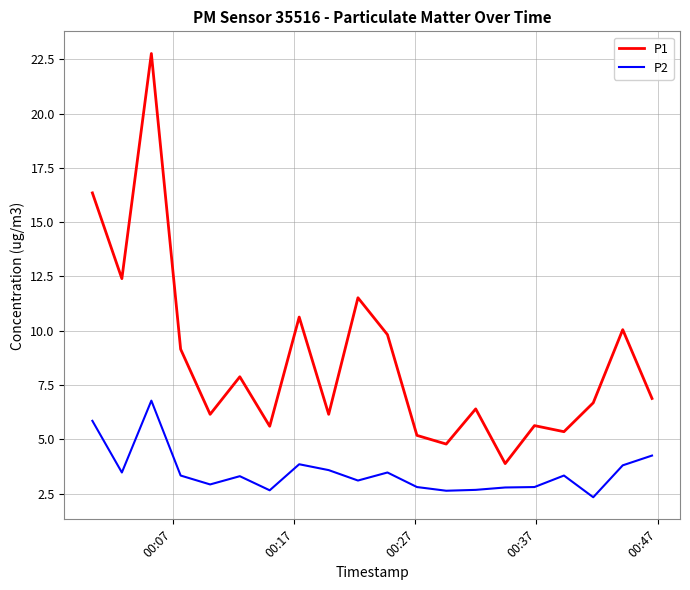

Rank the series by their average value, from lowest to highest.

P2, P1